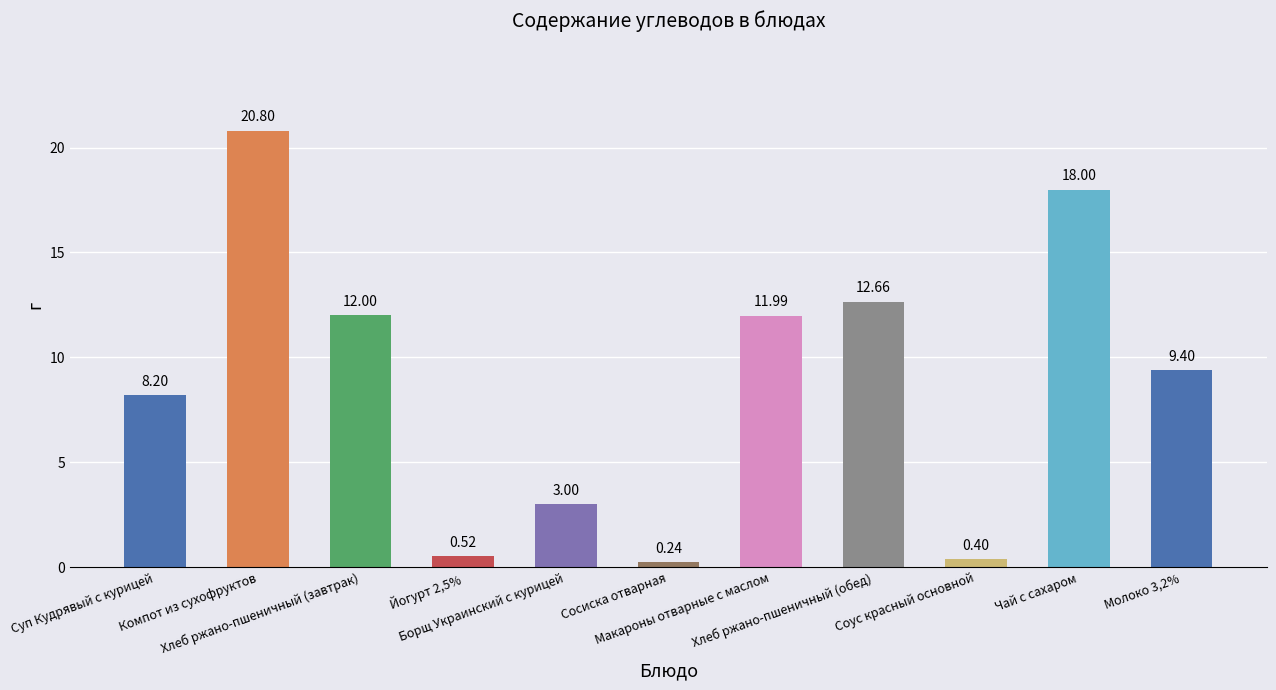

What is the change in value from Компот из сухофруктов to Соус красный основной?

-20.4